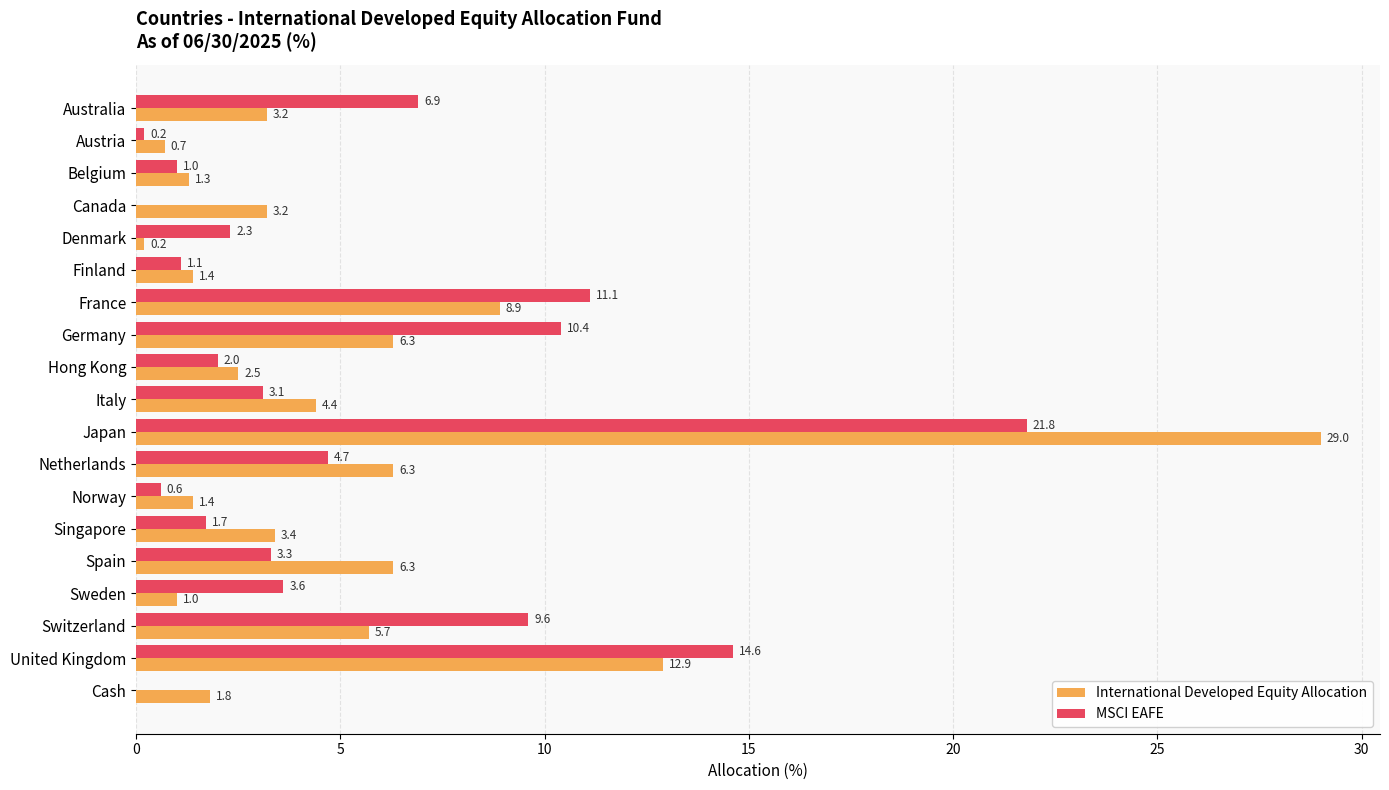

How many categories are shown in the chart?

19